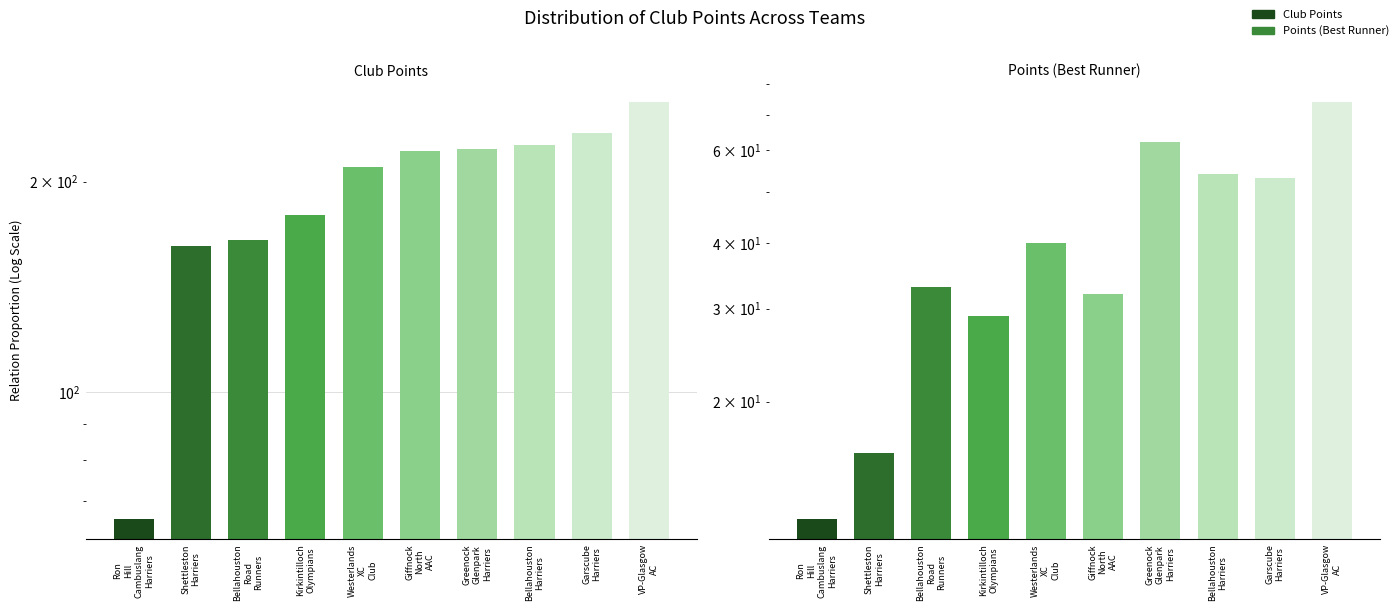

Which series has the largest total across all categories?

Club Points